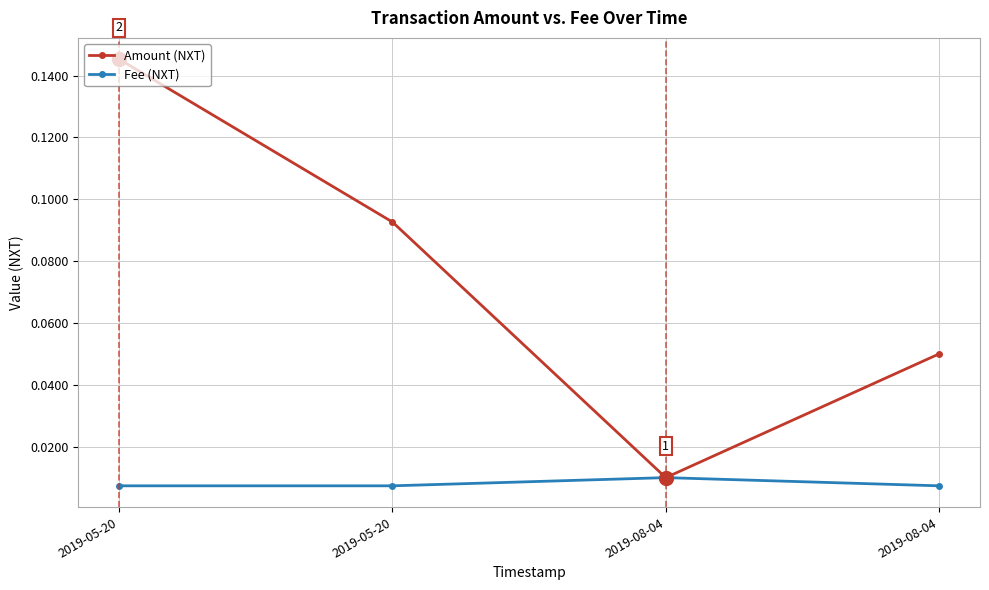

At which label does Amount (NXT) reach its minimum?

2019-08-04